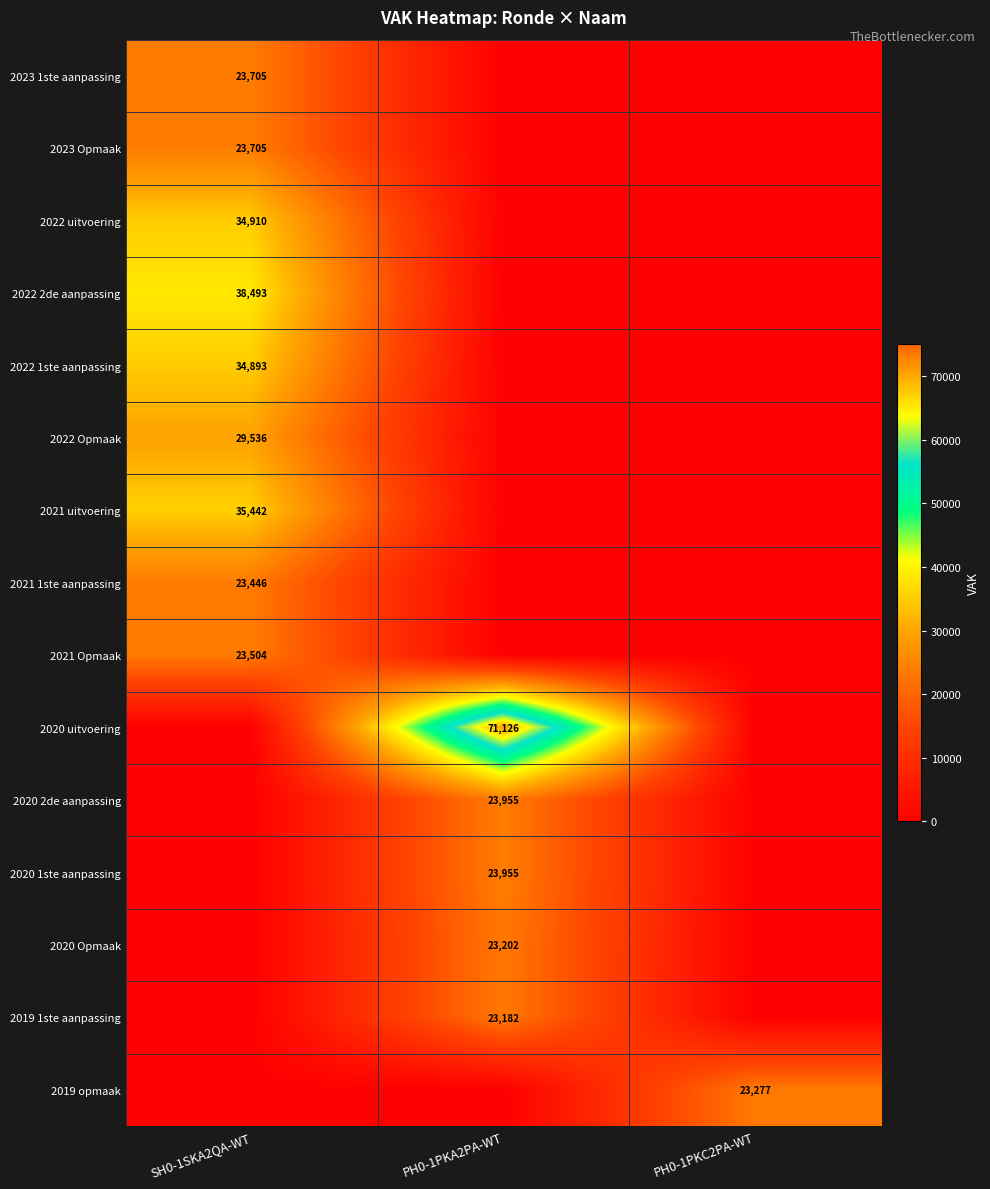

The value of 2020 2de aanpassing at PH0-1PKA2PA-WT is 23955. True or false?

True